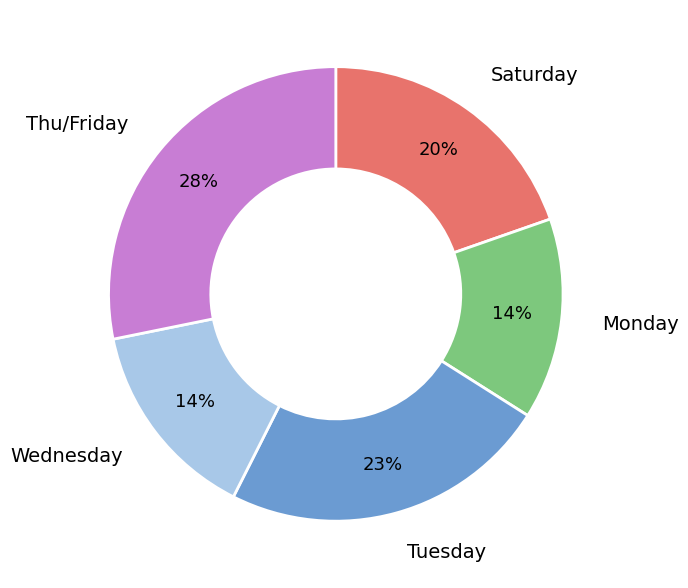

To the nearest percent, what is the average slice percentage?

20%